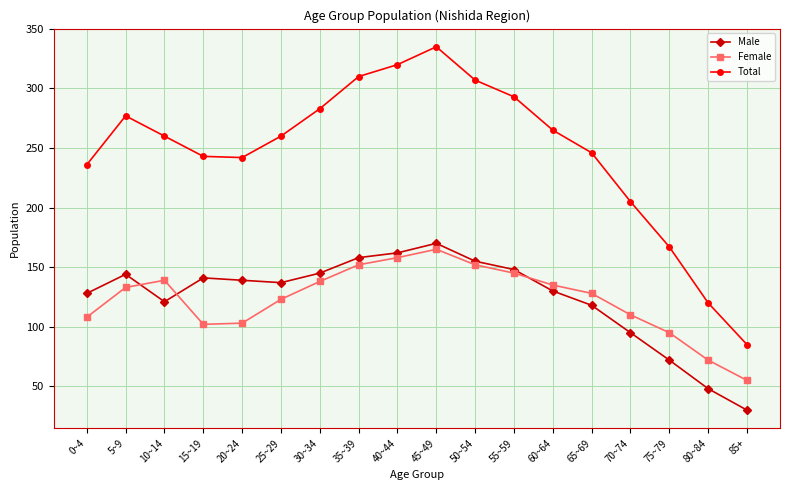

At how many categories does at least one series exceed 285?

5